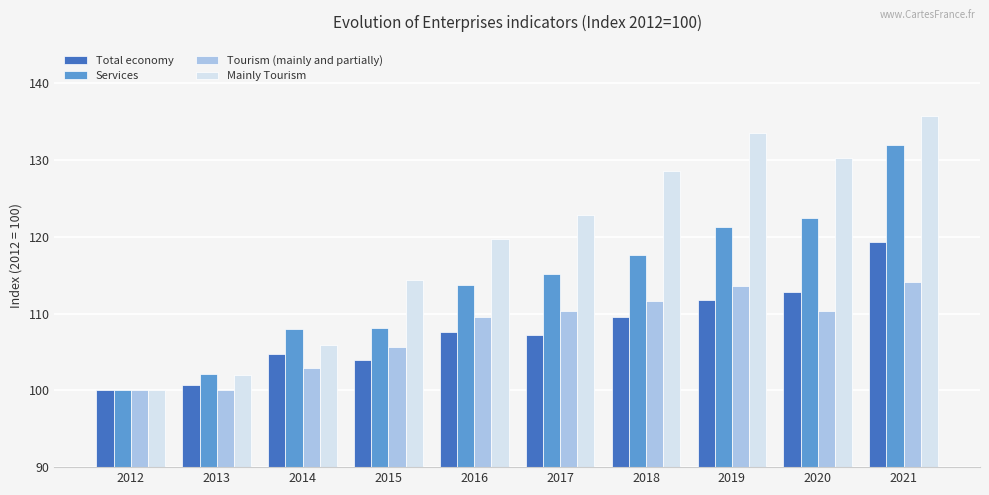

The Total economy series shows 109.5 at 2018. True or false?

True